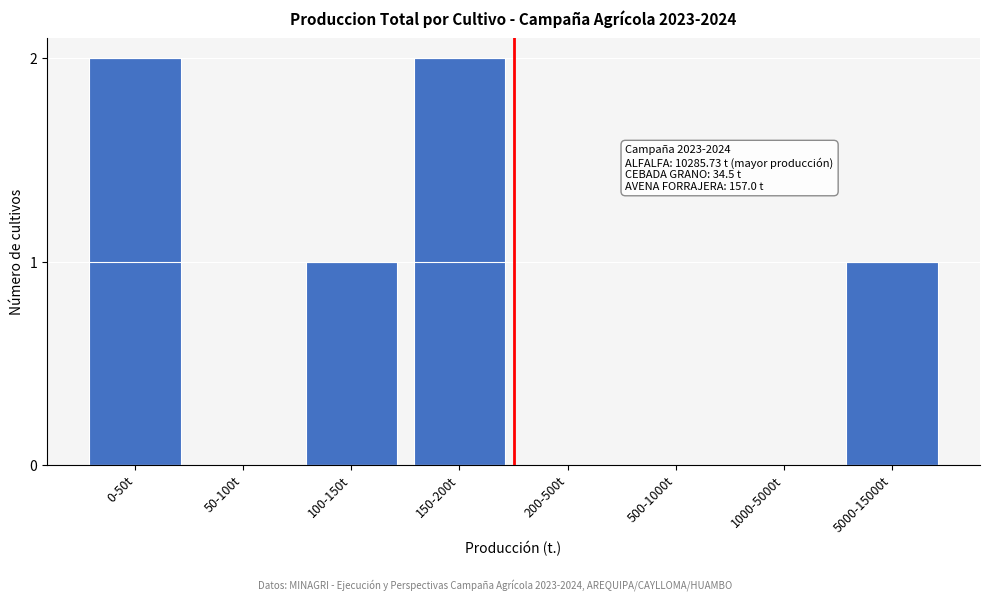

Reading left to right, transcribe all the data shown in this chart.

0-50t=2	50-100t=0	100-150t=1	150-200t=2	200-500t=0	500-1000t=0	1000-5000t=0	5000-15000t=1